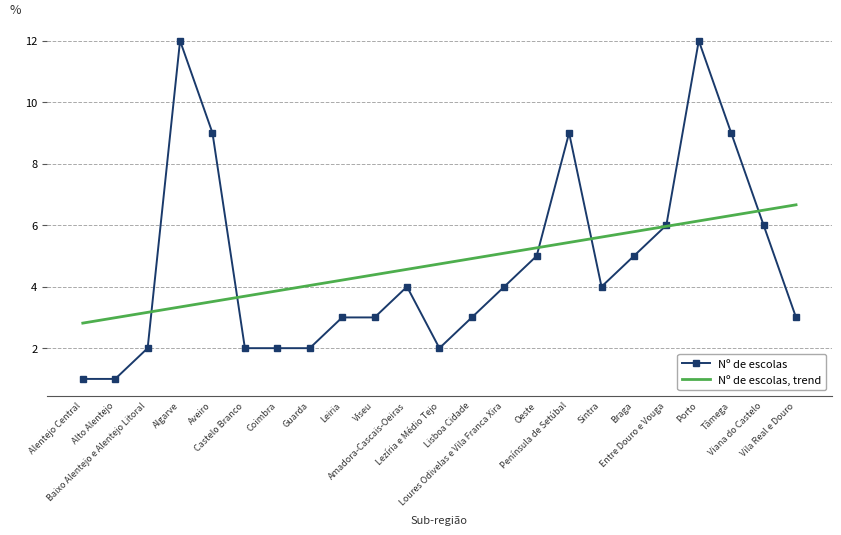

Reading left to right, what are all the values shown in this chart?

Nº de escolas: Alentejo Central=1.0	Alto Alentejo=1.0	Baixo Alentejo e Alentejo Litoral=2.0	Algarve=12.0	Aveiro=9.0	Castelo Branco=2.0	Coimbra=2.0	Guarda=2.0	Leiria=3.0	Viseu=3.0	Amadora-Cascais-Oeiras=4.0	Lezíria e Médio Tejo=2.0	Lisboa Cidade=3.0	Loures Odivelas e Vila Franca Xira=4.0	Oeste=5.0	Península de Setúbal=9.0	Sintra=4.0	Braga=5.0	Entre Douro e Vouga=6.0	Porto=12.0	Tâmega=9.0	Viana do Castelo=6.0	Vila Real e Douro=3.0
Nº de escolas, trend: Alentejo Central=2.8	Alto Alentejo=3.0	Baixo Alentejo e Alentejo Litoral=3.2	Algarve=3.3	Aveiro=3.5	Castelo Branco=3.7	Coimbra=3.9	Guarda=4.0	Leiria=4.2	Viseu=4.4	Amadora-Cascais-Oeiras=4.6	Lezíria e Médio Tejo=4.7	Lisboa Cidade=4.9	Loures Odivelas e Vila Franca Xira=5.1	Oeste=5.3	Península de Setúbal=5.4	Sintra=5.6	Braga=5.8	Entre Douro e Vouga=6.0	Porto=6.1	Tâmega=6.3	Viana do Castelo=6.5	Vila Real e Douro=6.7